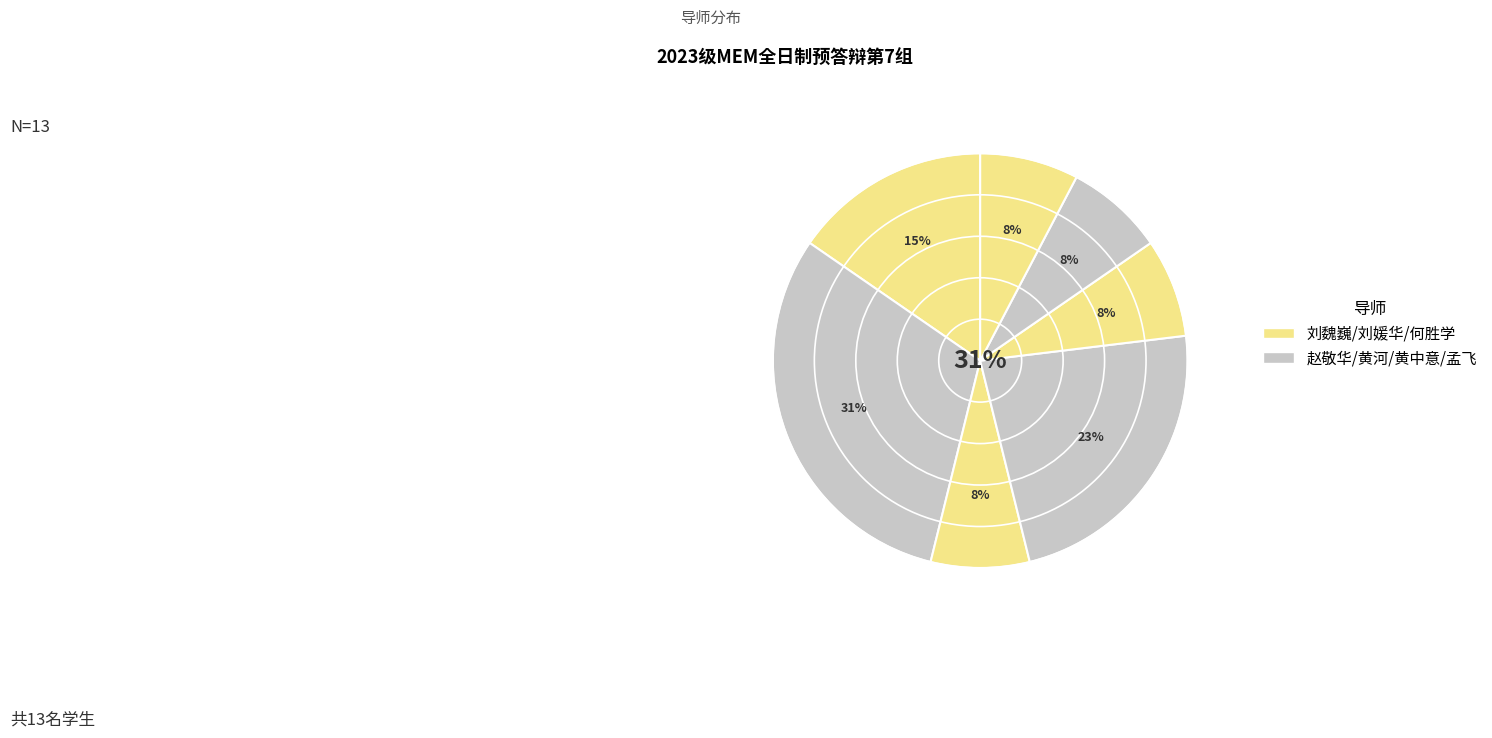

Is 何胜学 the majority of the pie?

No